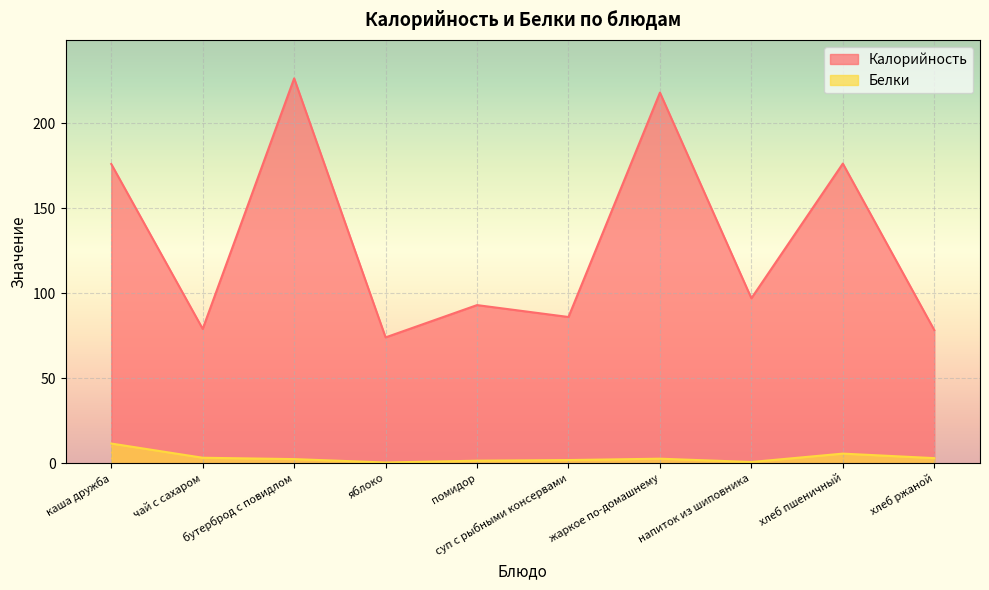

What is the sum of the Калорийность values at каша дружба and хлеб ржаной?

254.3